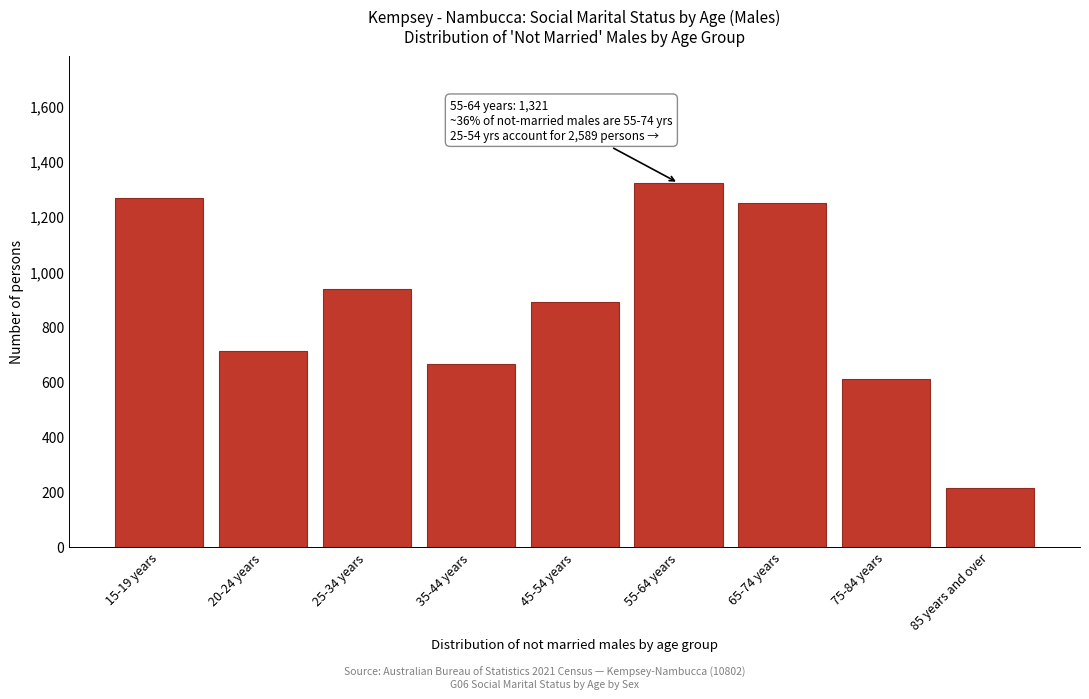

Reading left to right, list all the values displayed in this chart.

15-19 years=1268	20-24 years=710	25-34 years=937	35-44 years=662	45-54 years=890	55-64 years=1321	65-74 years=1248	75-84 years=608	85 years and over=213